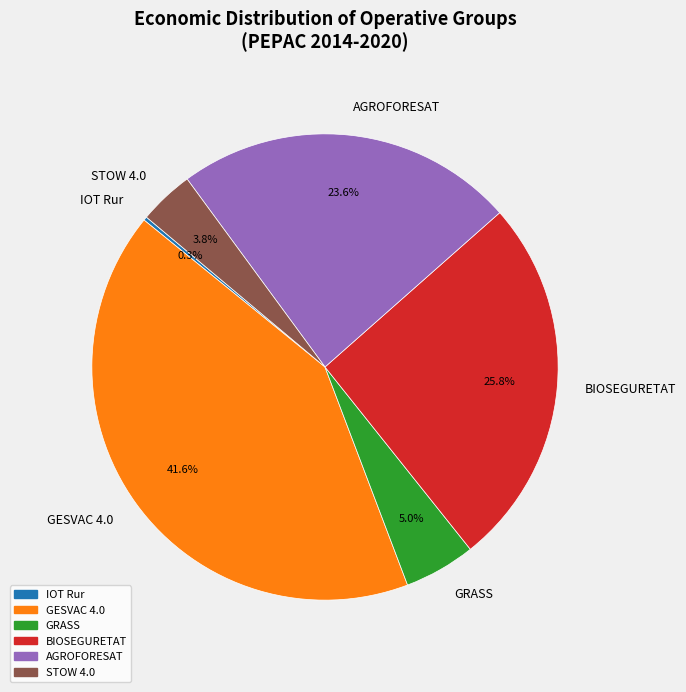

Do GESVAC 4.0 and BIOSEGURETAT together represent more than half of the pie?

Yes